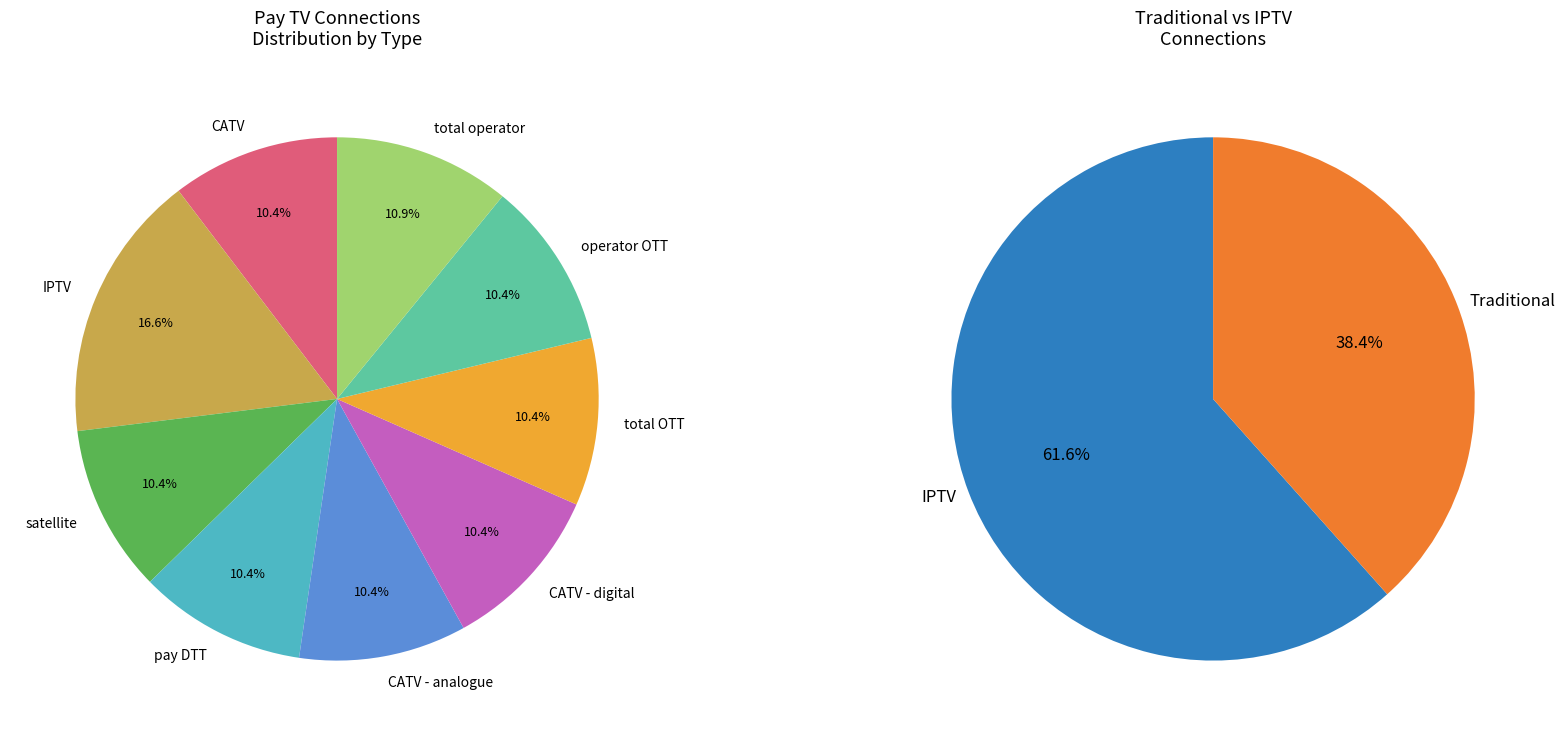

What is the largest slice in the pie chart?

IPTV